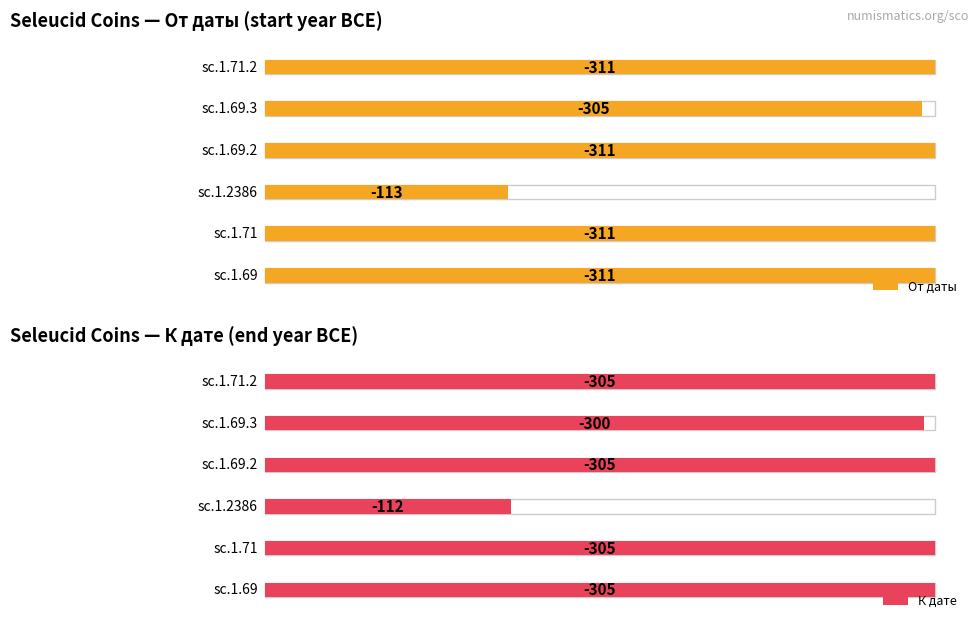

Is it true that К дате equals -128 at sc.1.69?

False